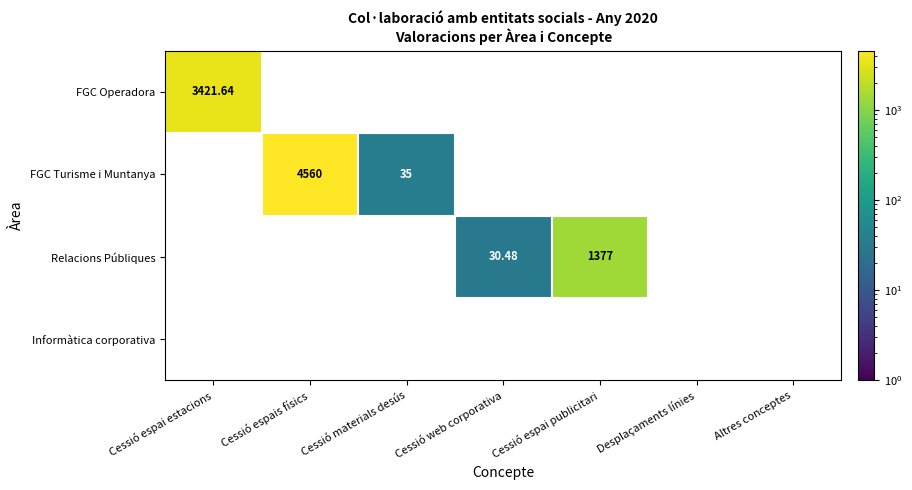

Which label corresponds to the largest value in the chart?

Cessió espais físics